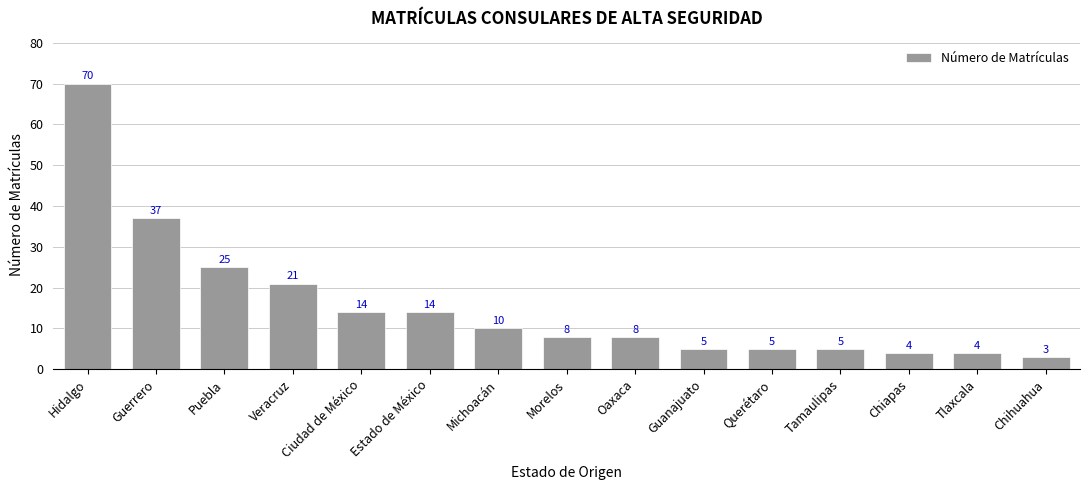

What is the sum of the values at Oaxaca and Veracruz?

29